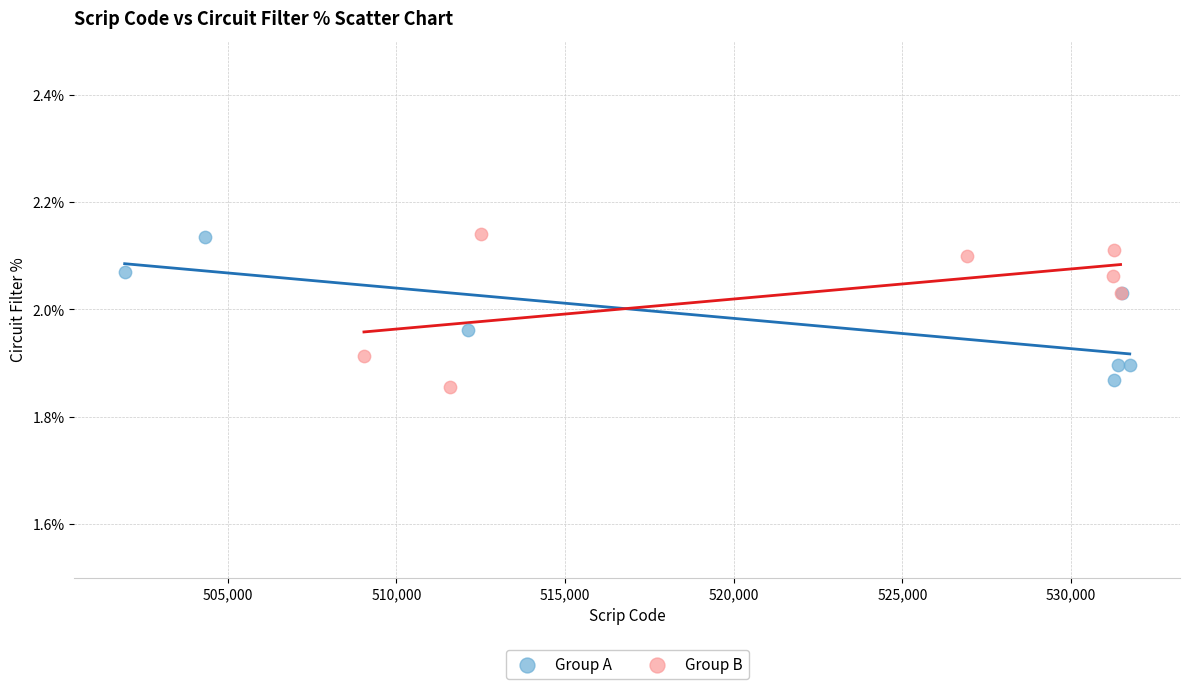

Which series has the widest spread of Y values?

Group B